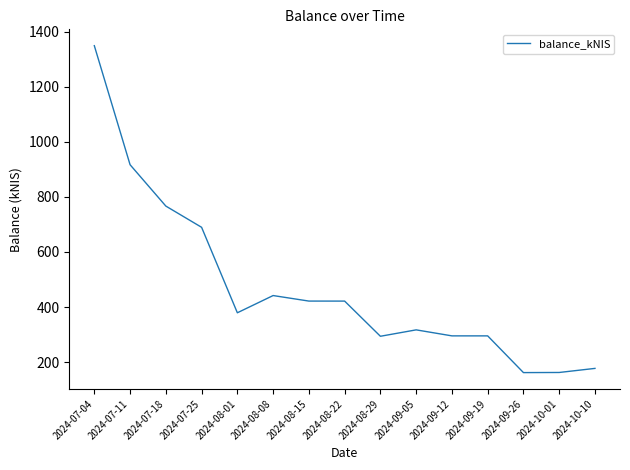

What is the smallest value displayed?

161.8